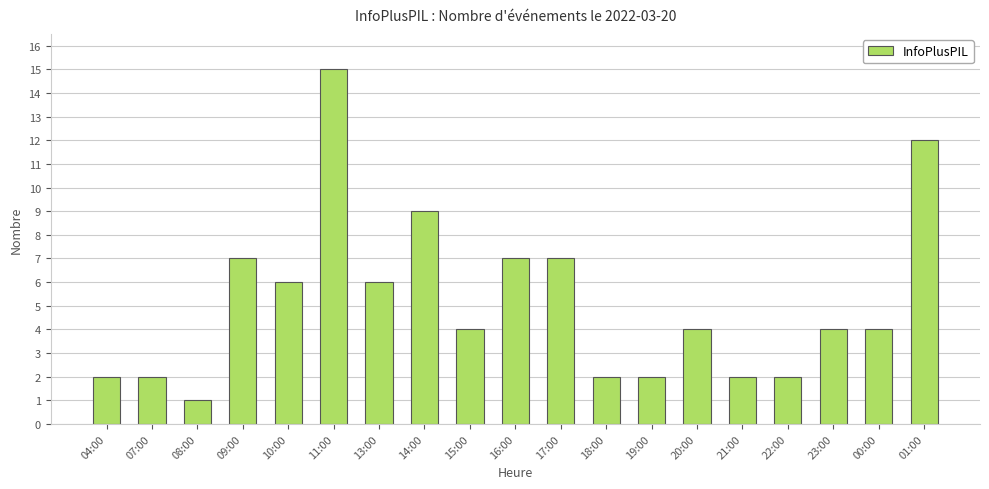

What is the label of the 16th bar from the left?

22:00